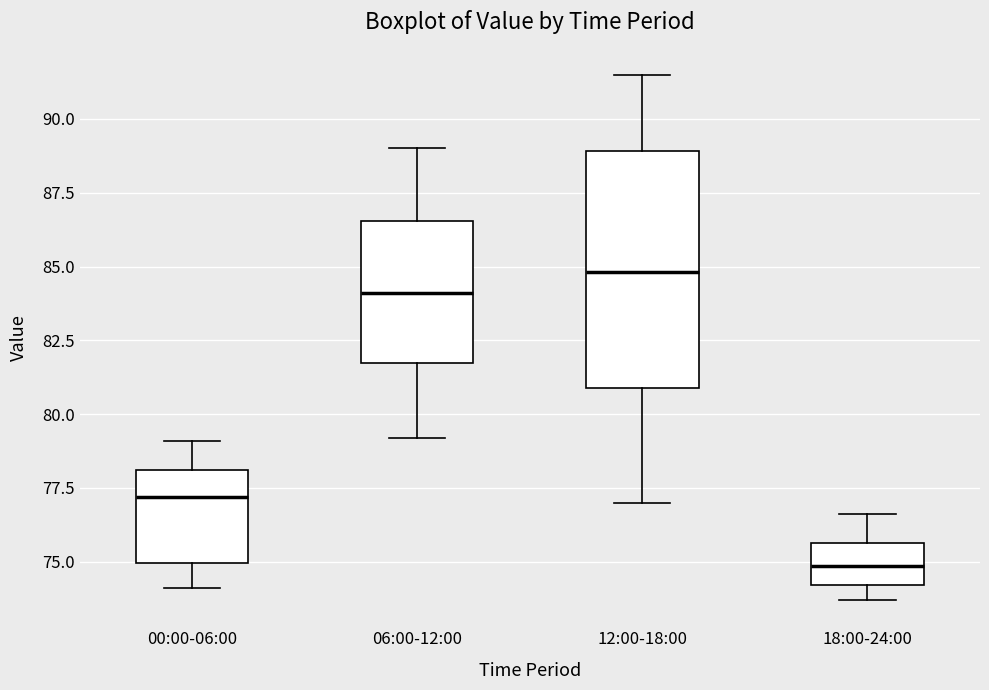

Which box's median line is the highest?

12:00-18:00